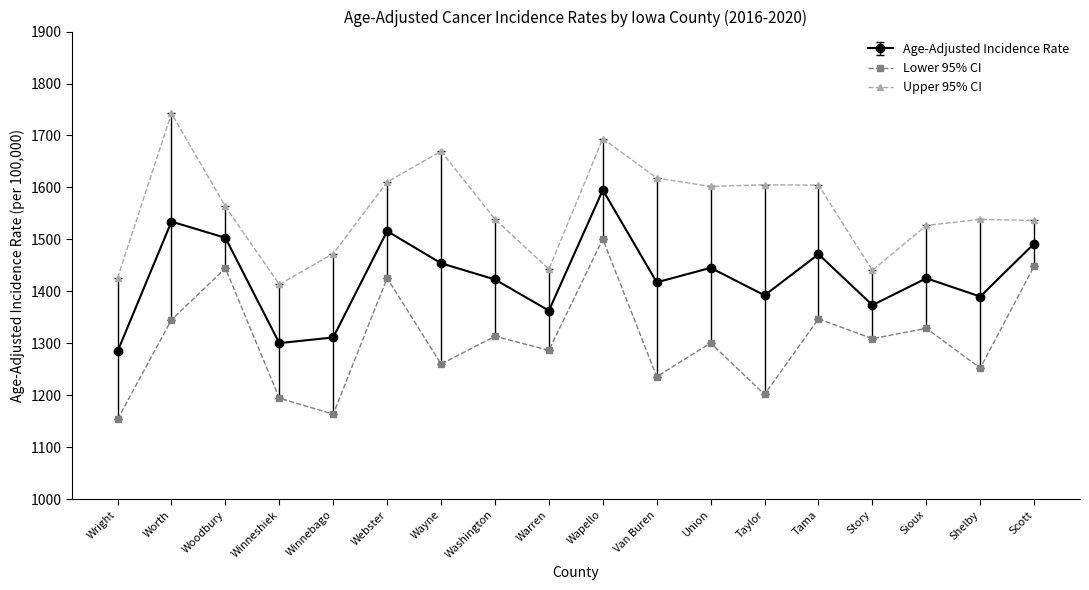

At Wapello, list the series in order from smallest to largest.

Lower 95% CI, Age-Adjusted Incidence Rate, Upper 95% CI